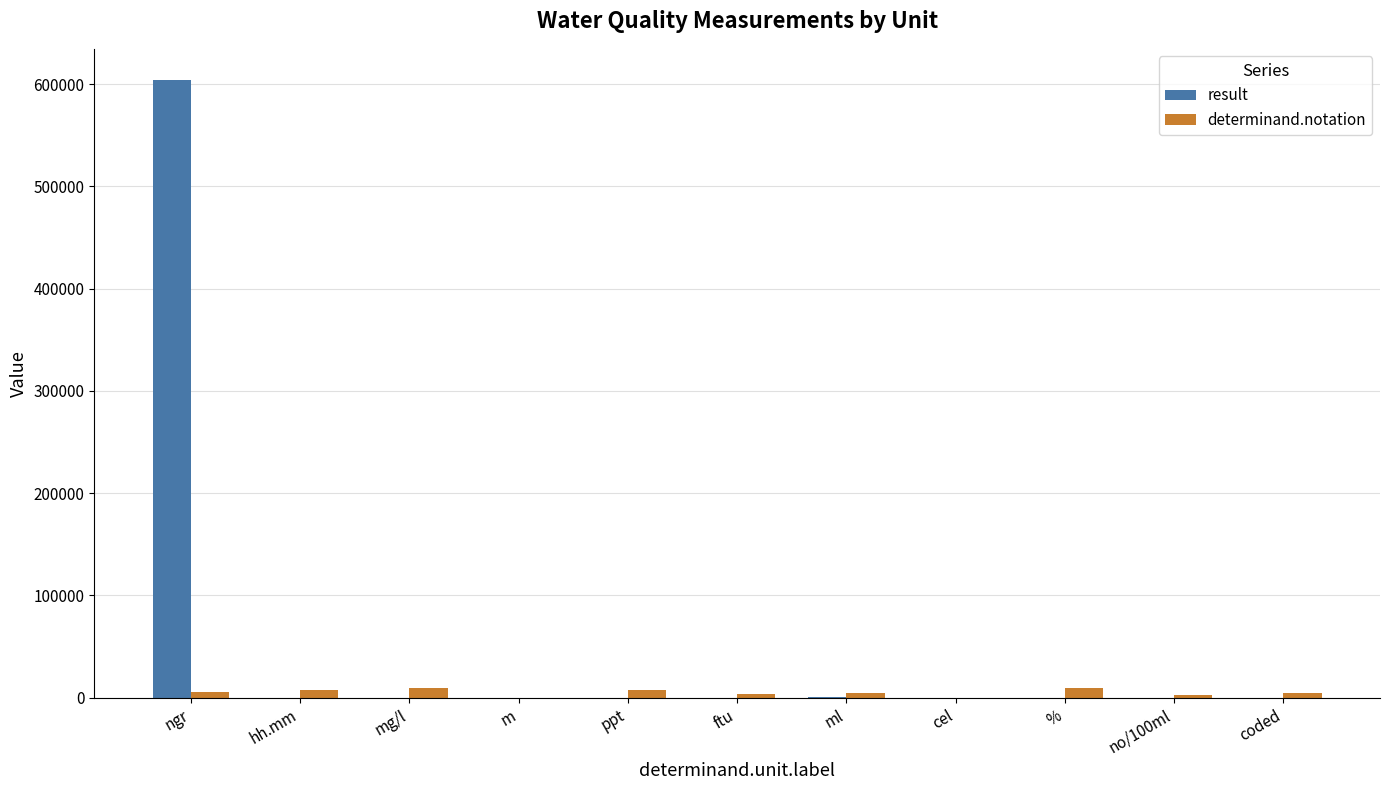

How many data points does each series have?

11